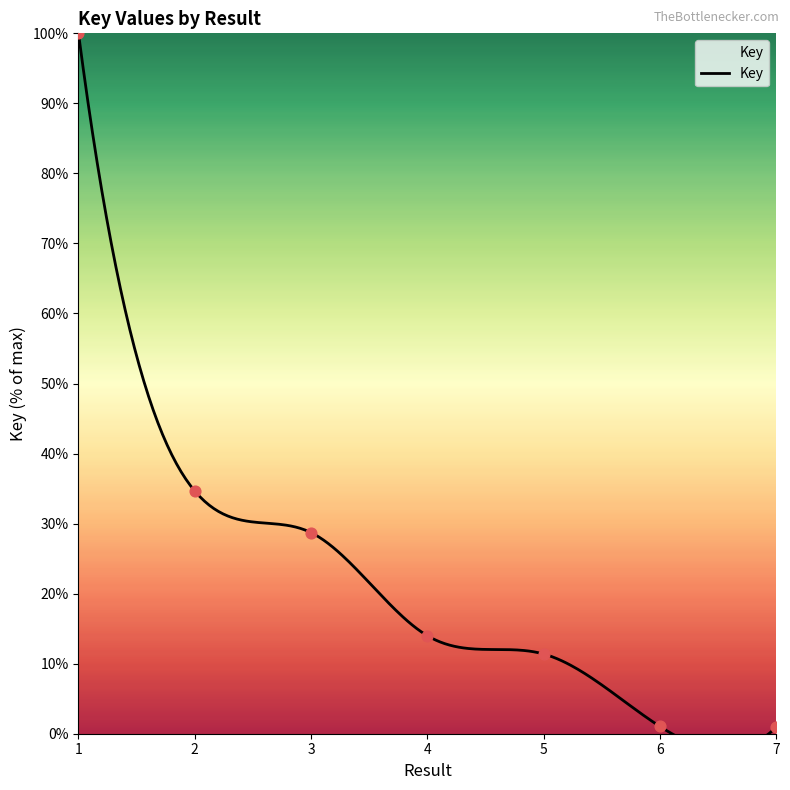

What is the change in value from 4 to 6?

-13.0